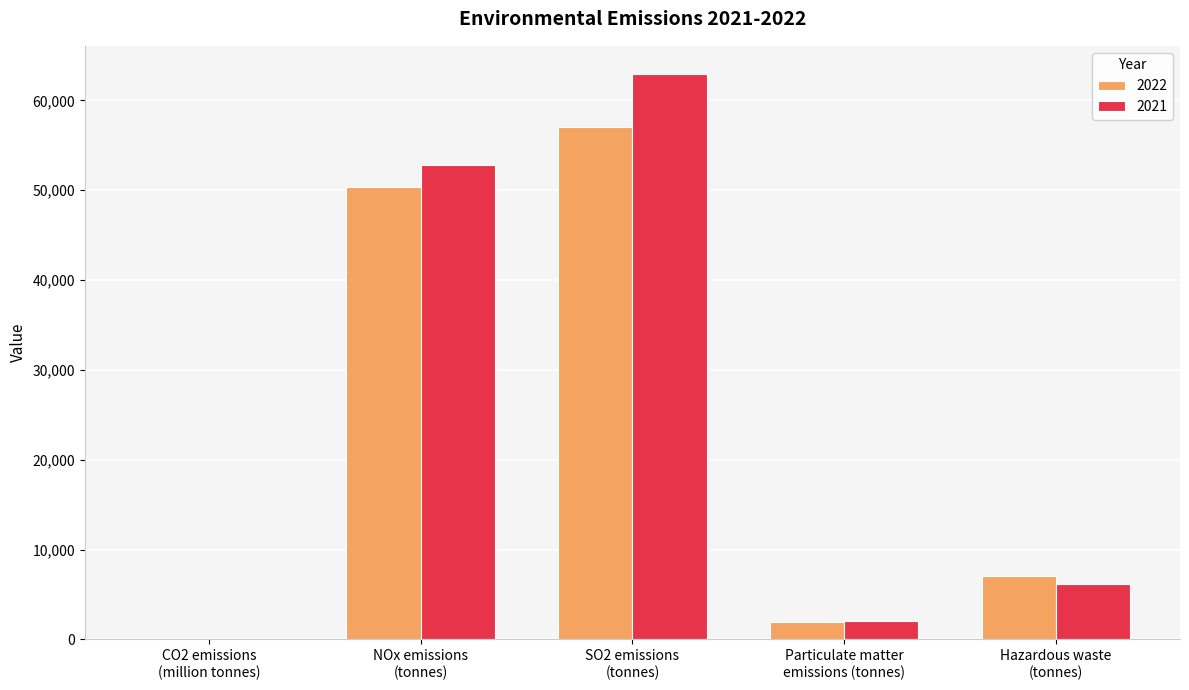

Count the number of categories in the chart.

5